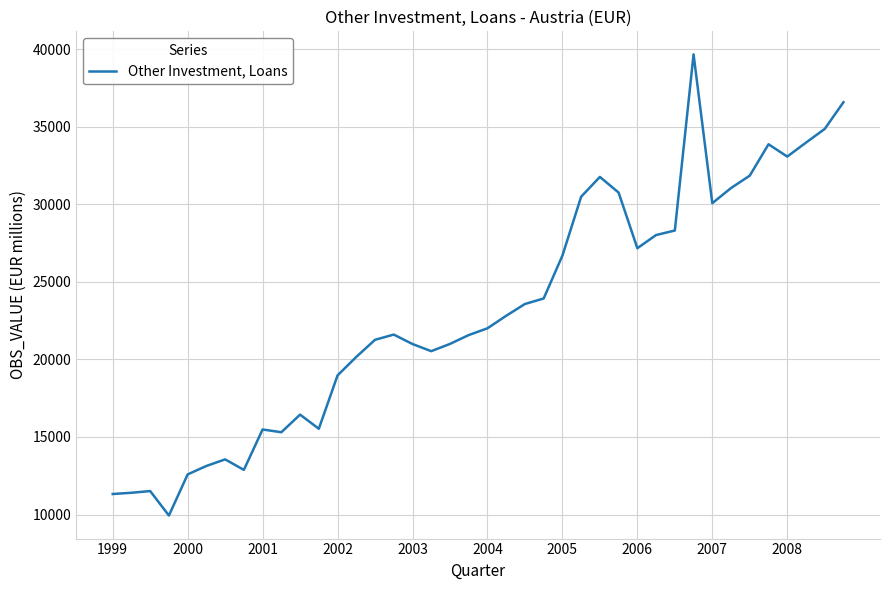

What is the smallest value displayed?

9935